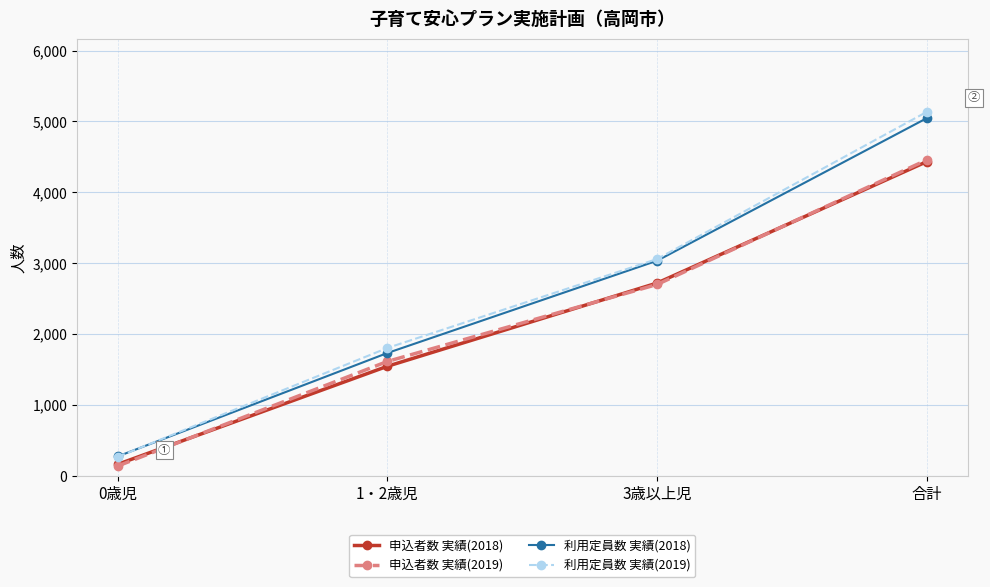

What is the sum of all 利用定員数 実績(2018) values?

10096